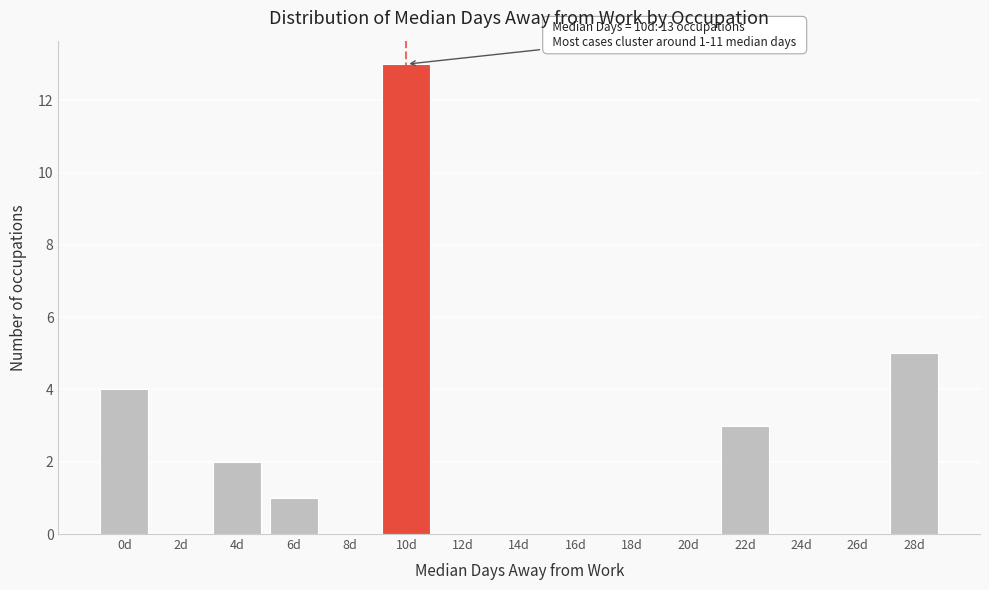

Reading left to right, list all the values displayed in this chart.

0d=4	2d=0	4d=2	6d=1	8d=0	10d=13	12d=0	14d=0	16d=0	18d=0	20d=0	22d=3	24d=0	26d=0	28d=5